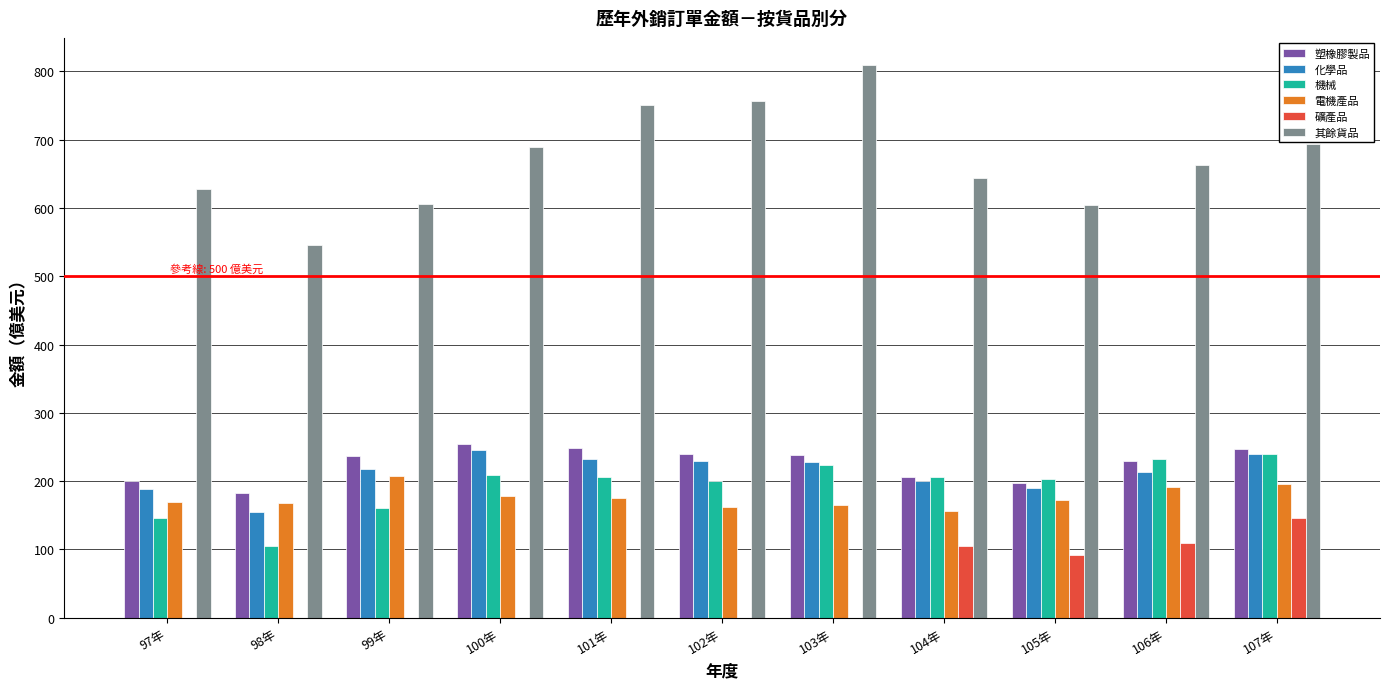

What is the sum of all 塑橡膠製品 values?

2479.5